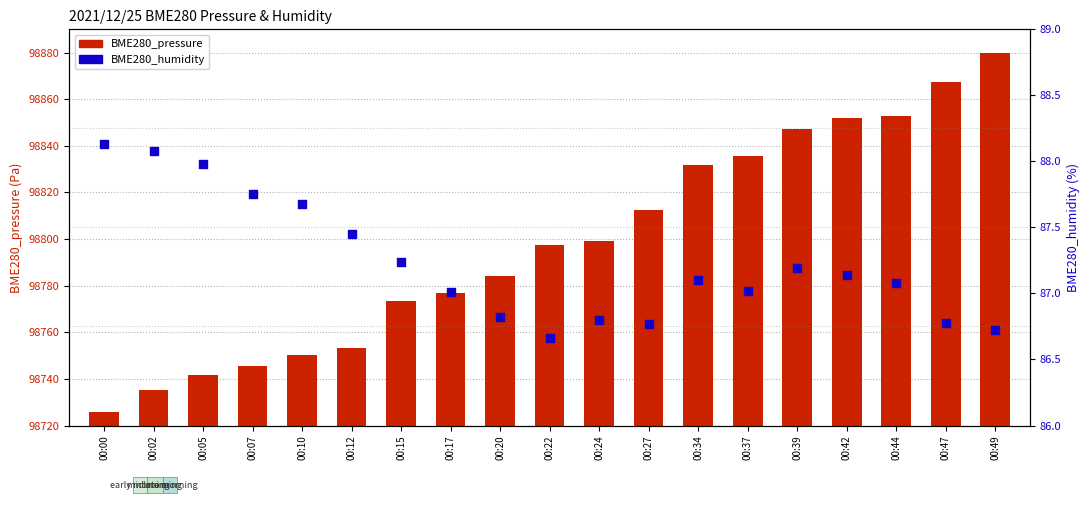

Is the value of BME280_pressure at 00:05 greater than the value of BME280_humidity at 00:47?

Yes